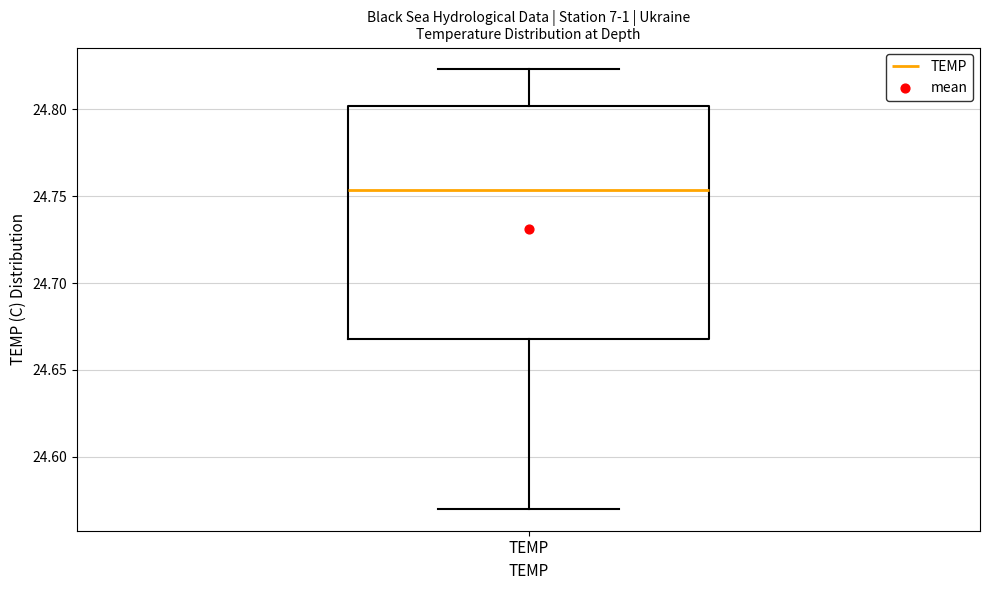

Where is the lower edge of the box for TEMP on the y-axis? The values are not printed on the chart, so give them approximately, as read against the axis.

24.670